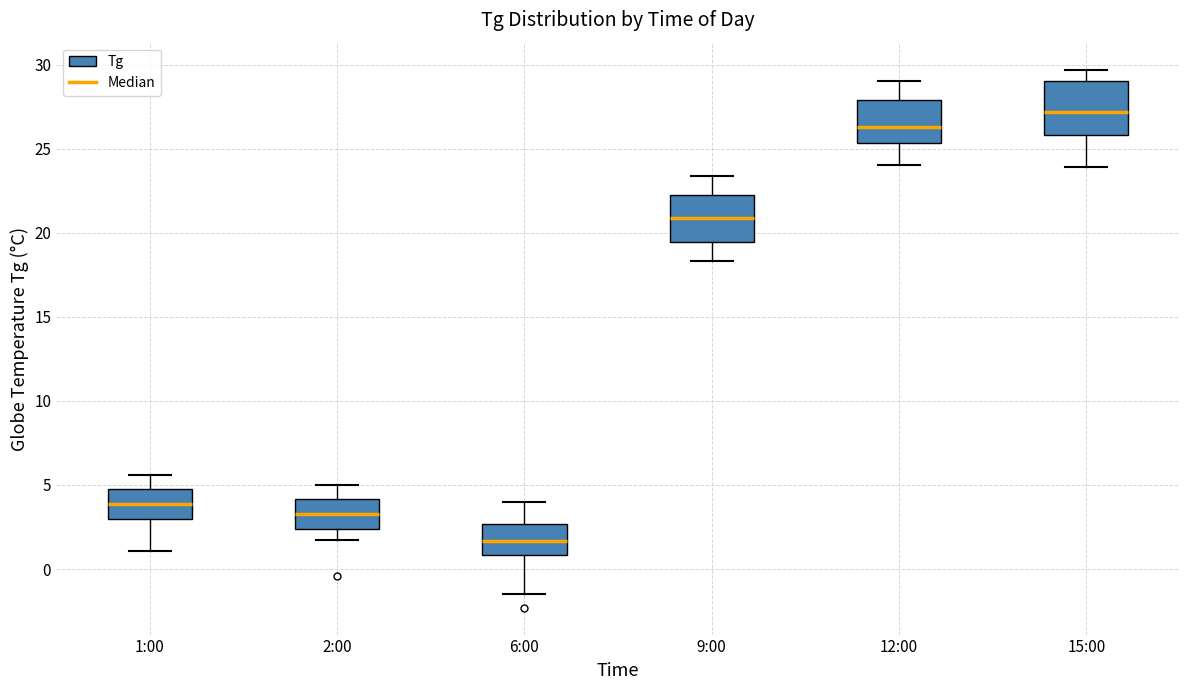

Which box's median line is the highest?

15:00